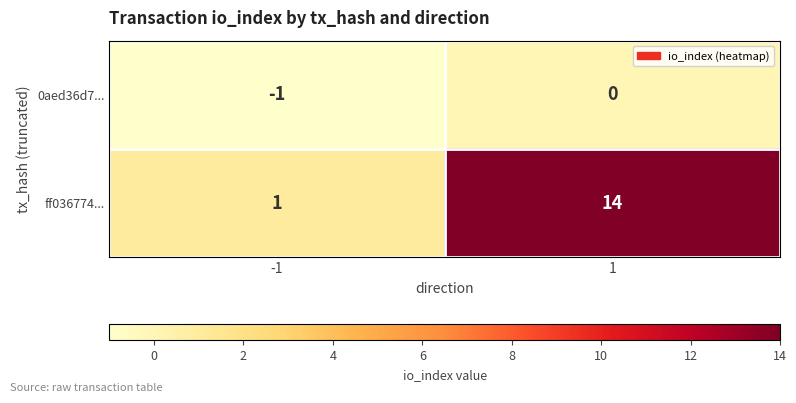

Reading right to left, list all the values displayed in this chart.

0aed36d7...: 1=0	-1=-1
ff036774...: 1=14	-1=1